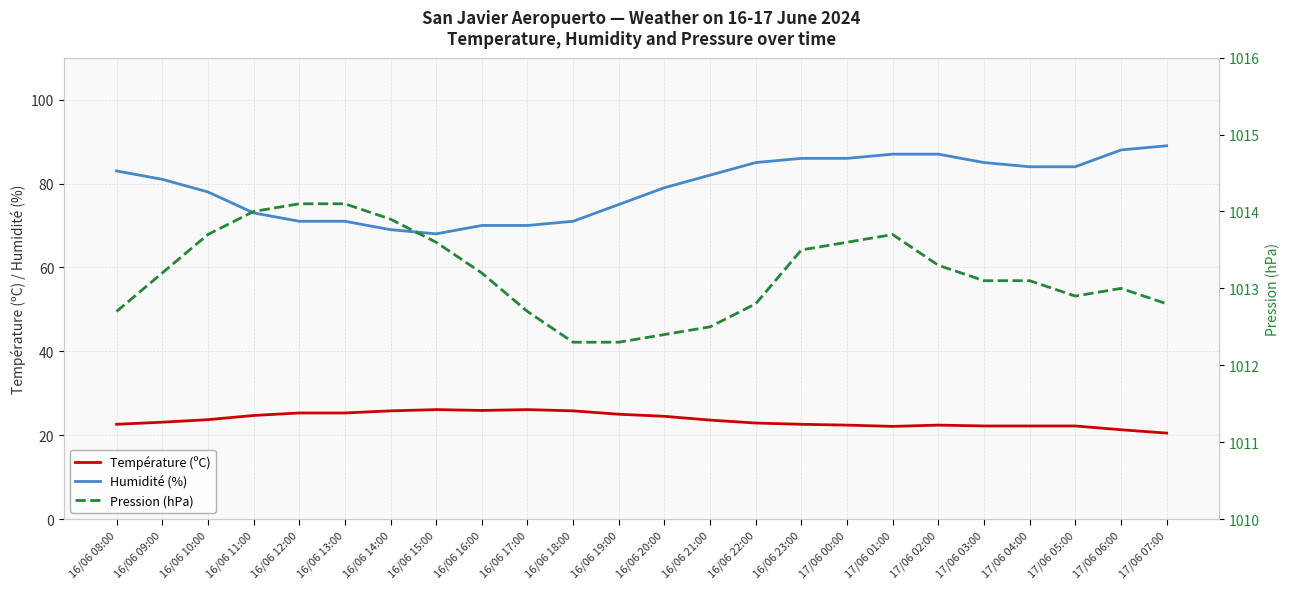

How many data points in Humidité (%) are less than 82?

12